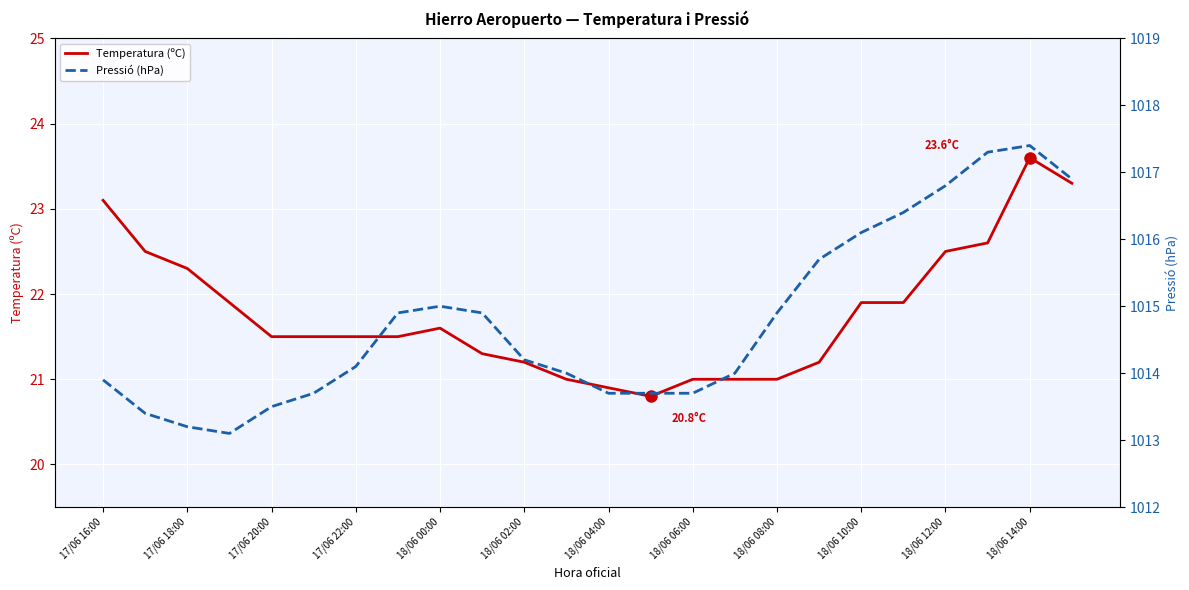

How many interior local valleys does the Temperatura (ºC) series have?

1